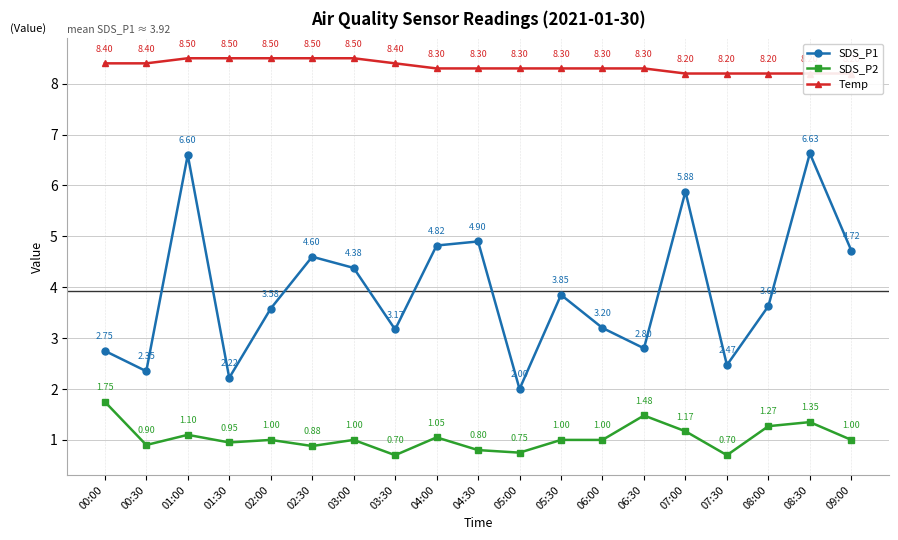

True or false: Temp and SDS_P2 intersect in this chart.

False